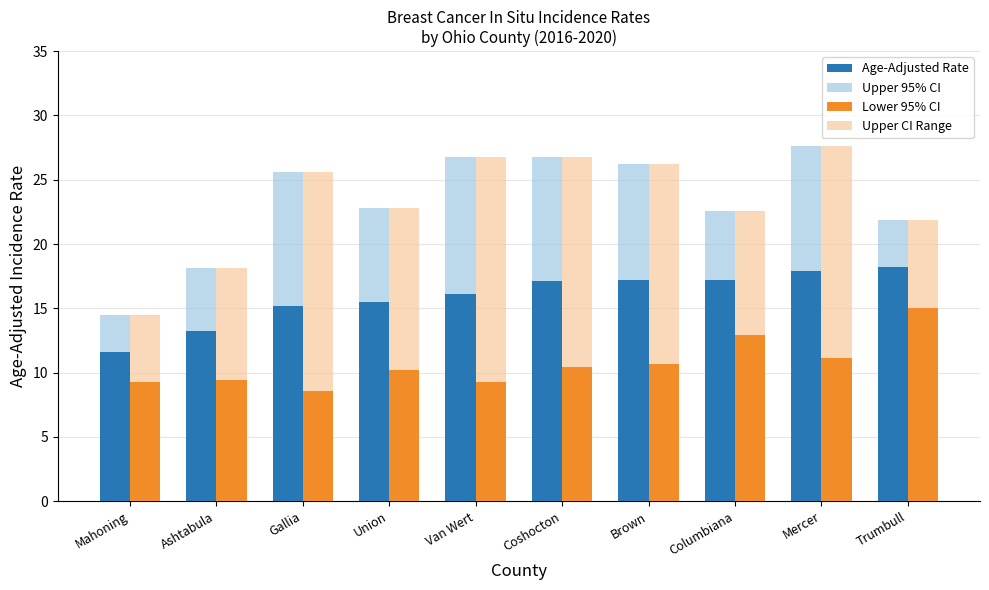

Between Gallia and Coshocton, which series saw the biggest shift?

Age-Adjusted Rate